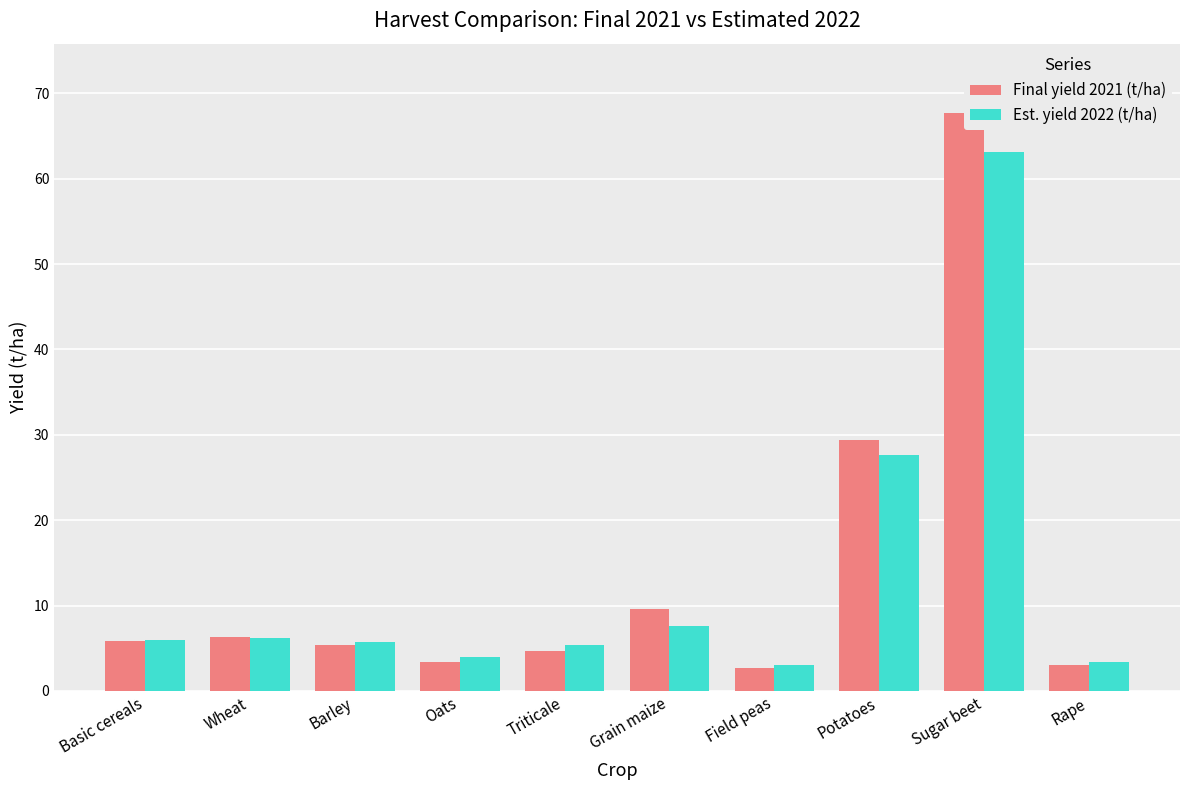

List the series in order of their overall mean, lowest first.

Est. yield 2022 (t/ha), Final yield 2021 (t/ha)